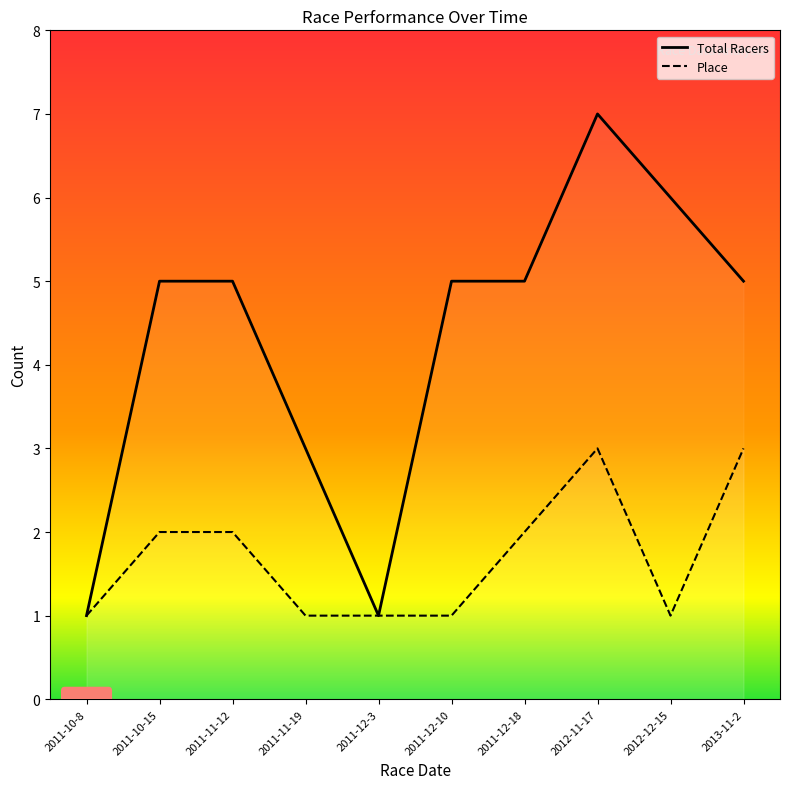

Which series has the largest range (max minus min)?

Total Racers